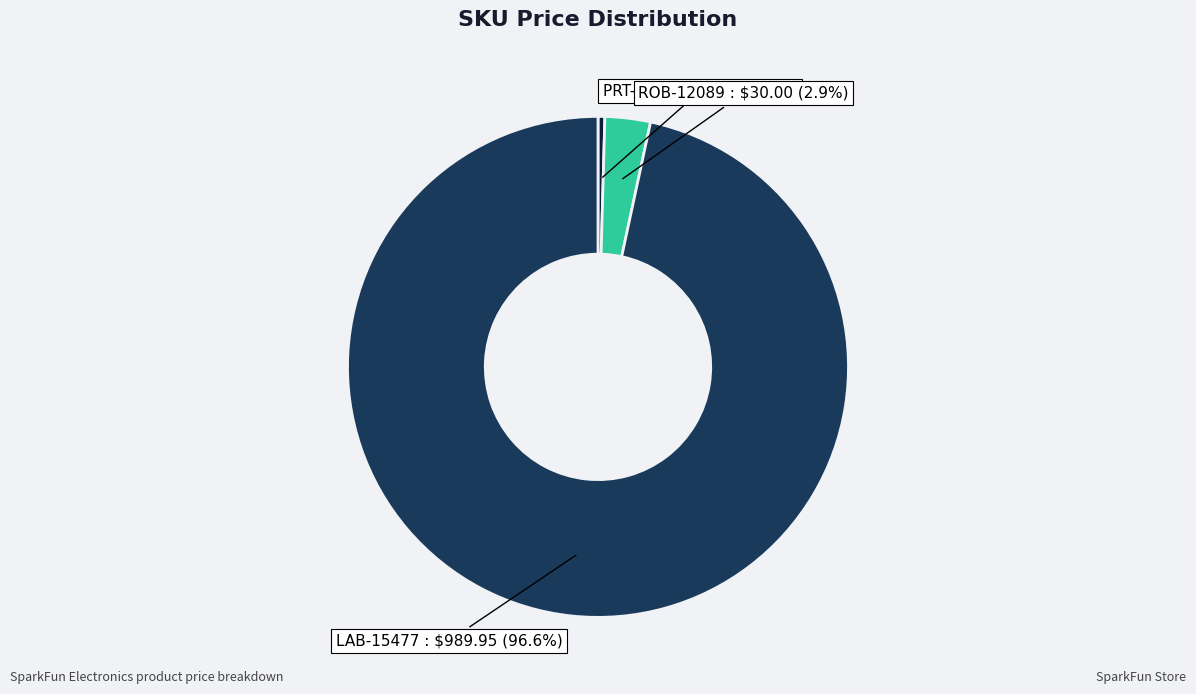

How much of the chart is everything except ROB-12089?

97.1%